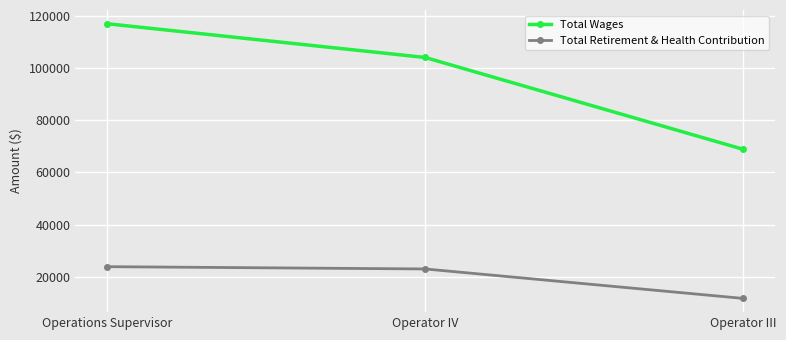

How many data points in Total Wages are less than 104129?

1